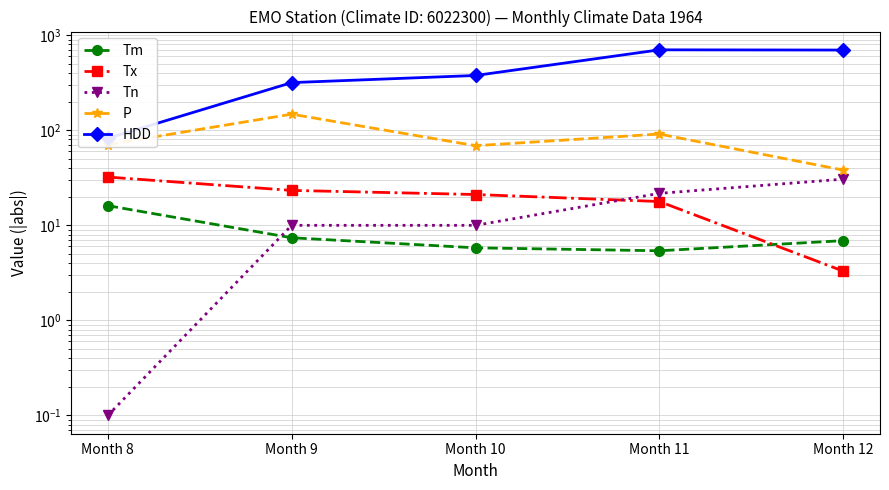

What is the minimum value shown in the chart?

0.1